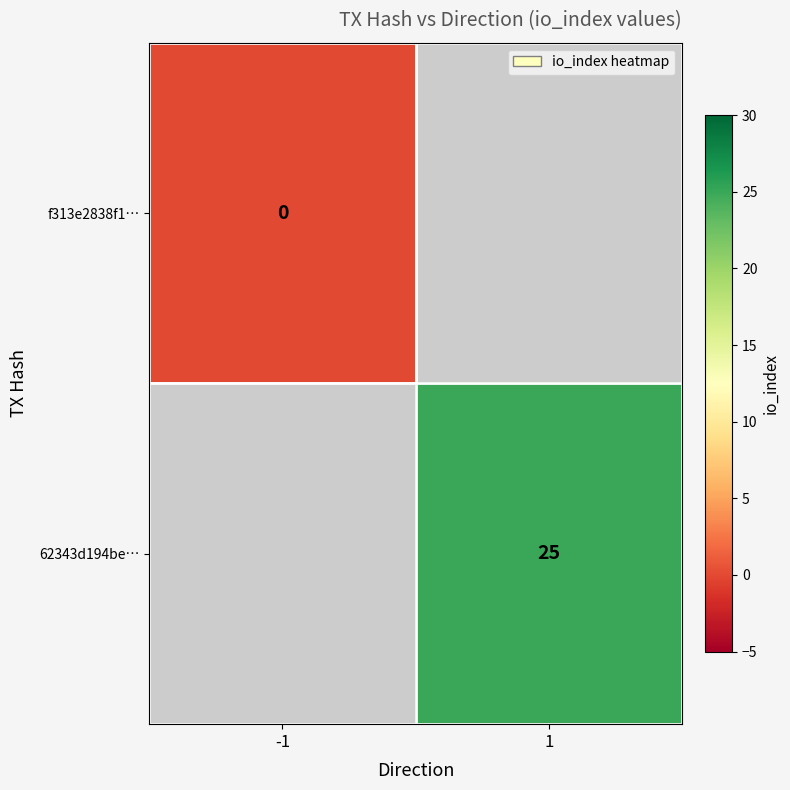

True or false: 62343d194be… has a value of 16 at 1.

False